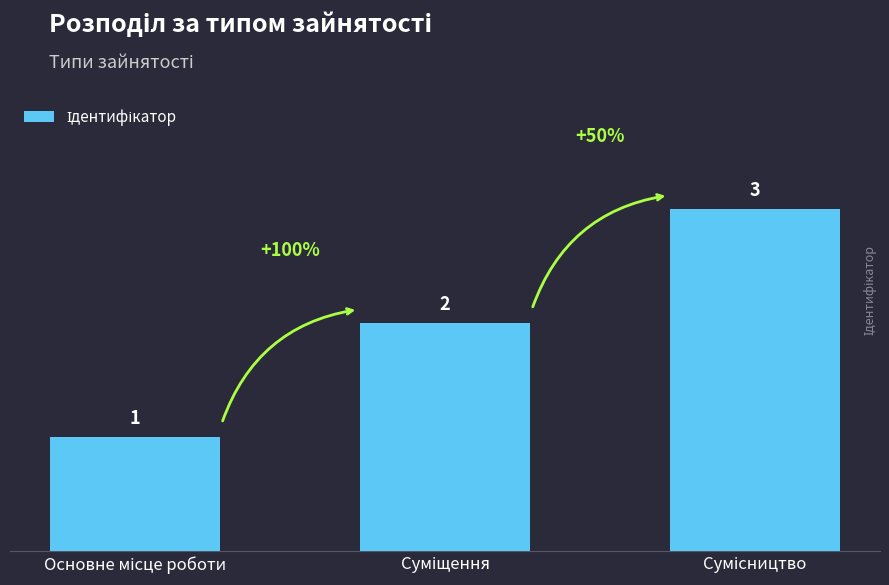

How many values are between 1 and 3?

3